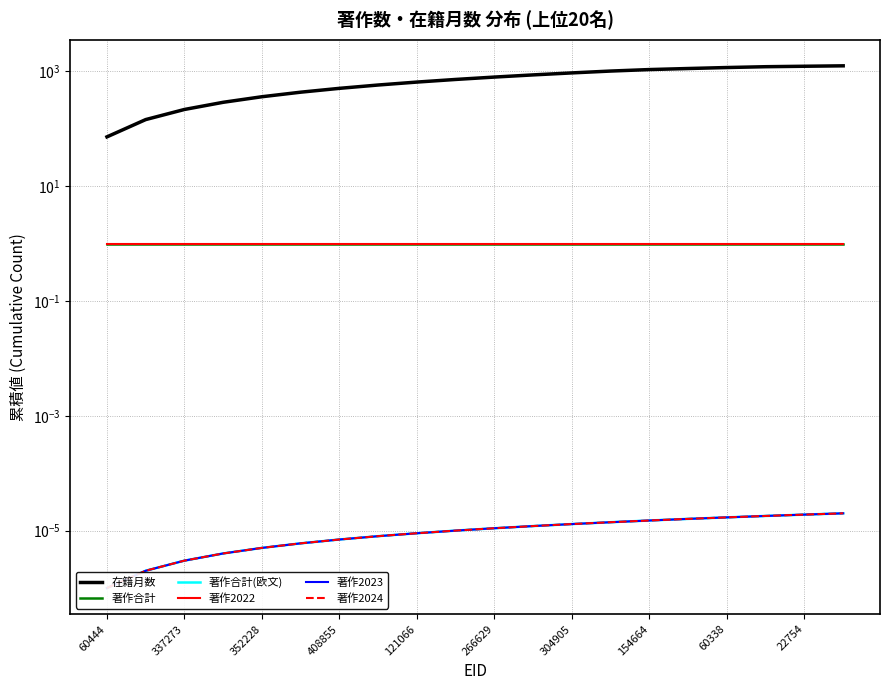

How many series are shown in this chart?

6